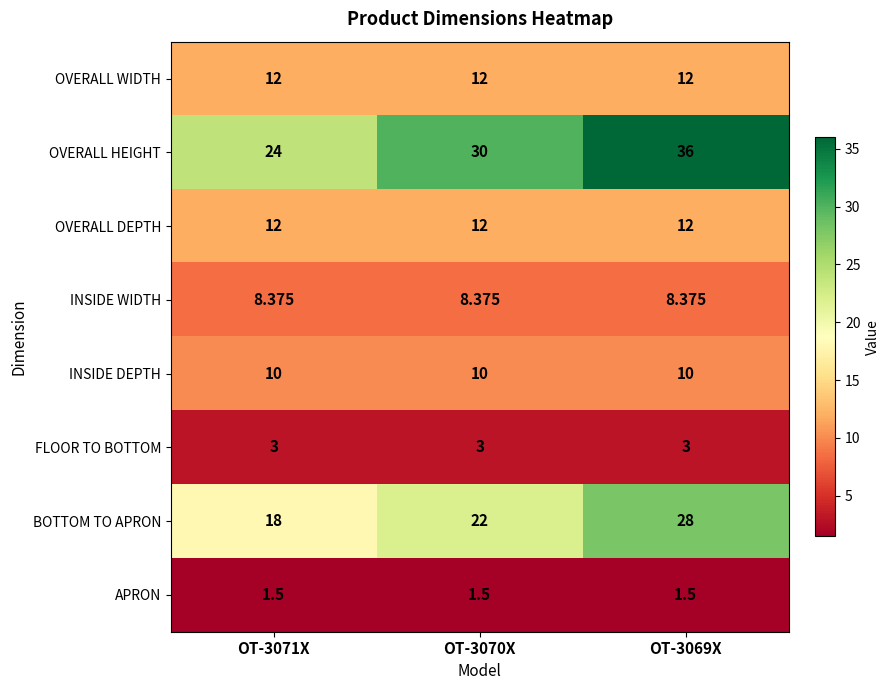

Which series changed the most between OT-3071X and OT-3070X?

OVERALL HEIGHT